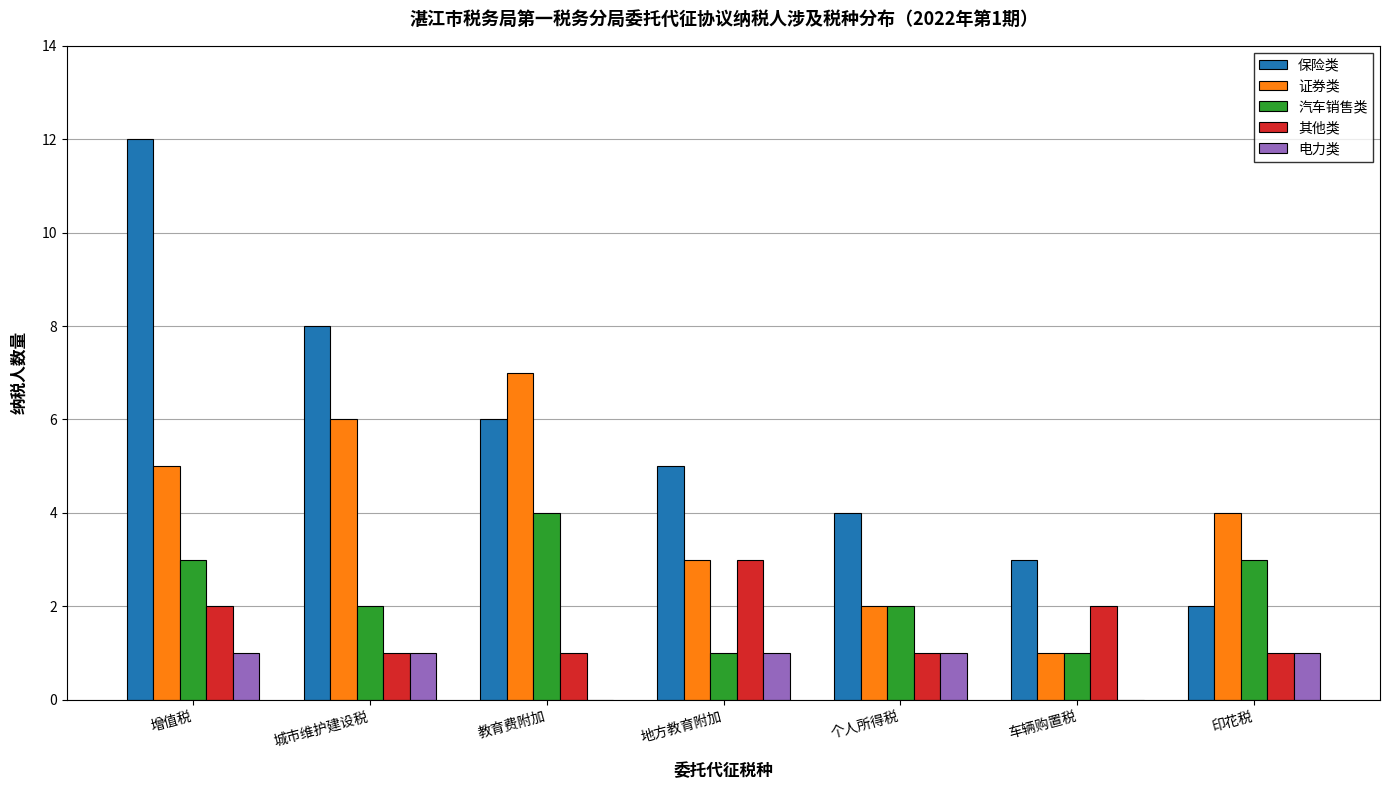

The 电力类 series shows 0 at 教育费附加. True or false?

True